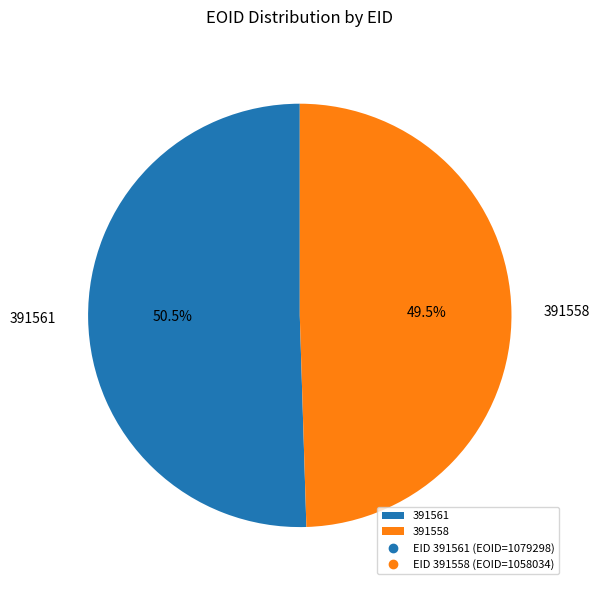

To the nearest percent, what is the average slice percentage?

50%